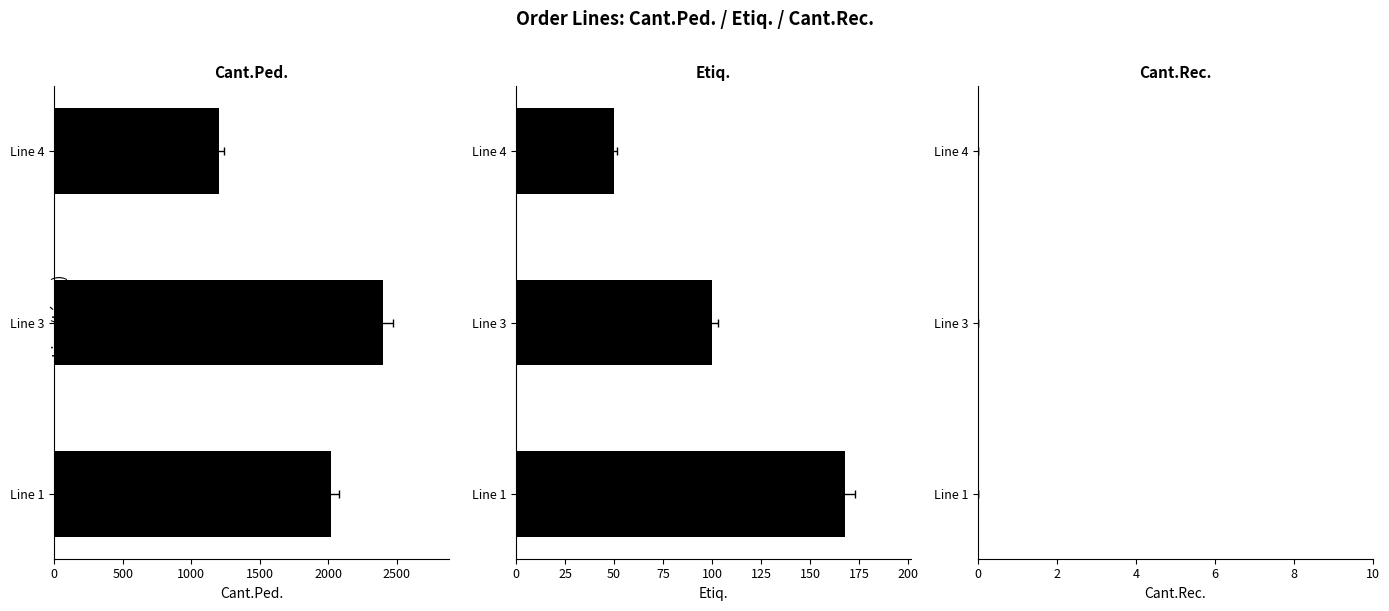

How many groups of bars are there?

3